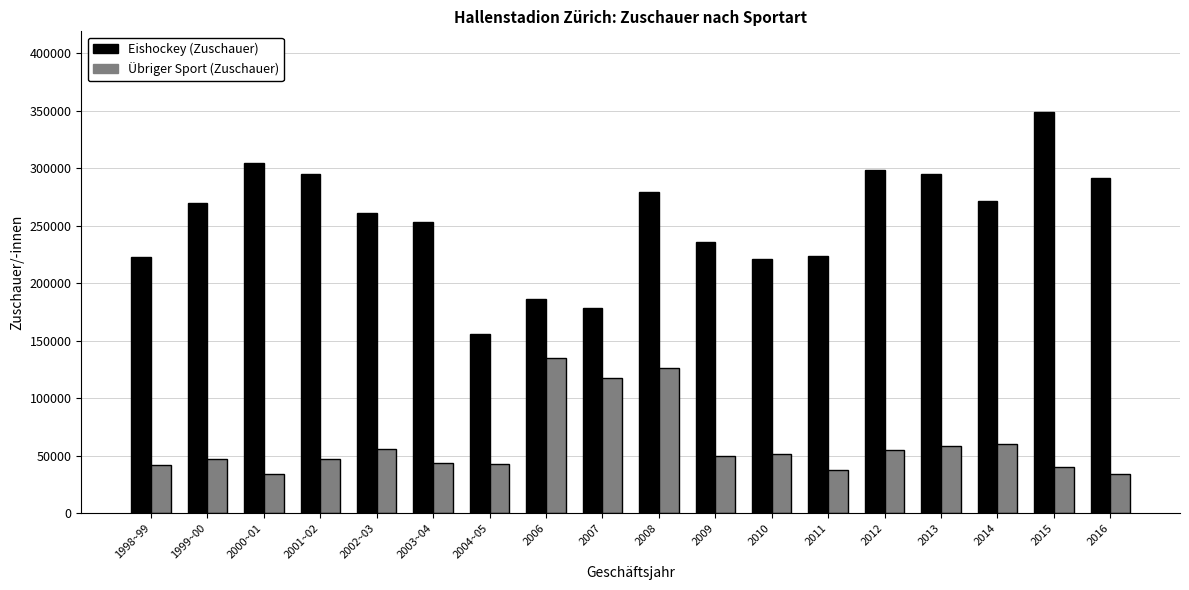

Which series has the largest range (max minus min)?

Eishockey (Zuschauer)